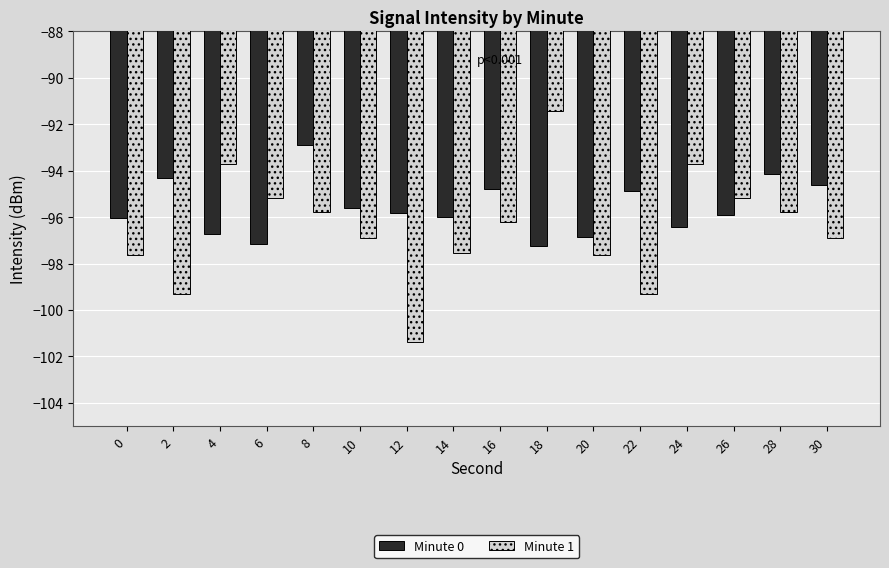

Which series has the largest total across all categories?

Minute 0